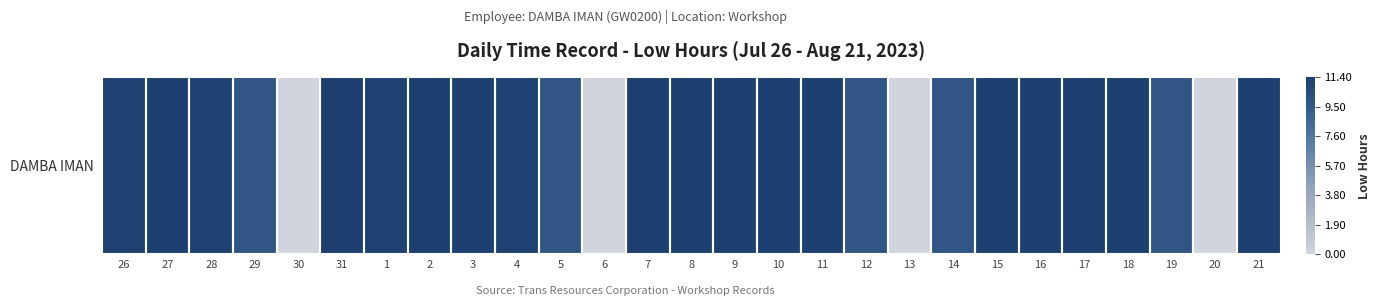

List the labels in order of value, largest first.

11, 15, 16, 31, 9, 7, 8, 10, 17, 18, 27, 2, 3, 21, 28, 26, 1, 4, 29, 12, 14, 19, 5, 30, 6, 13, 20